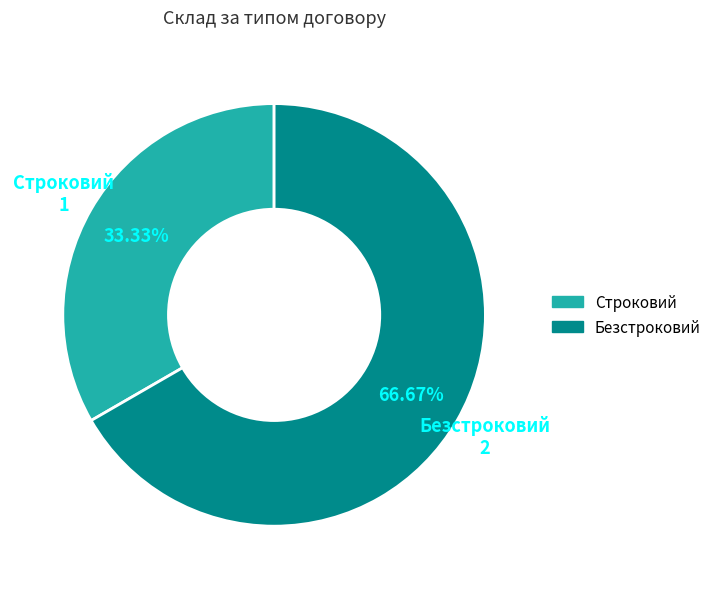

To the nearest percent, what percentage of the pie is Строковий?

33%